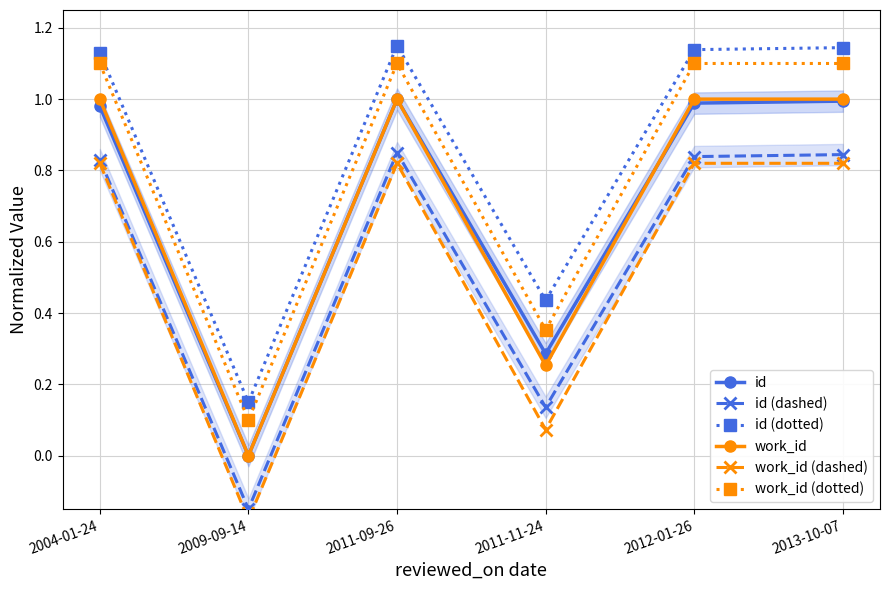

True or false: id has more than 1 interior local peaks.

False